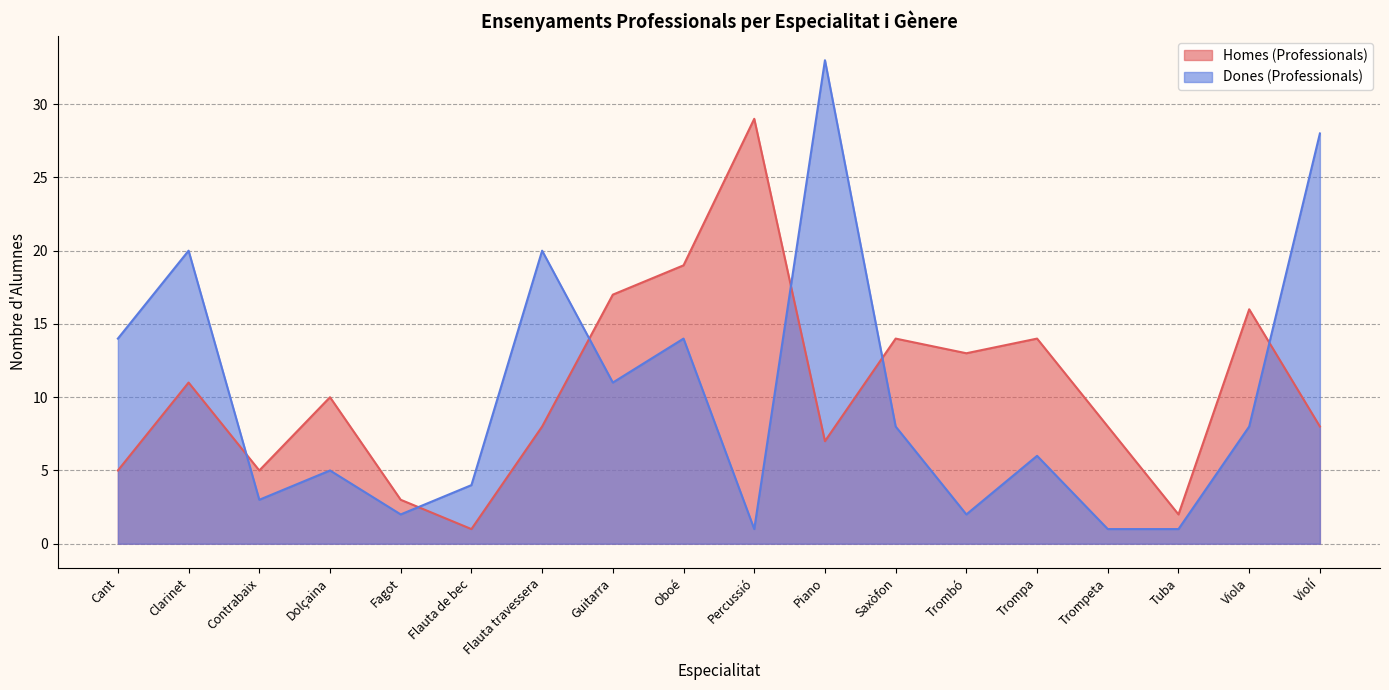

How many data points are less than 10?

9